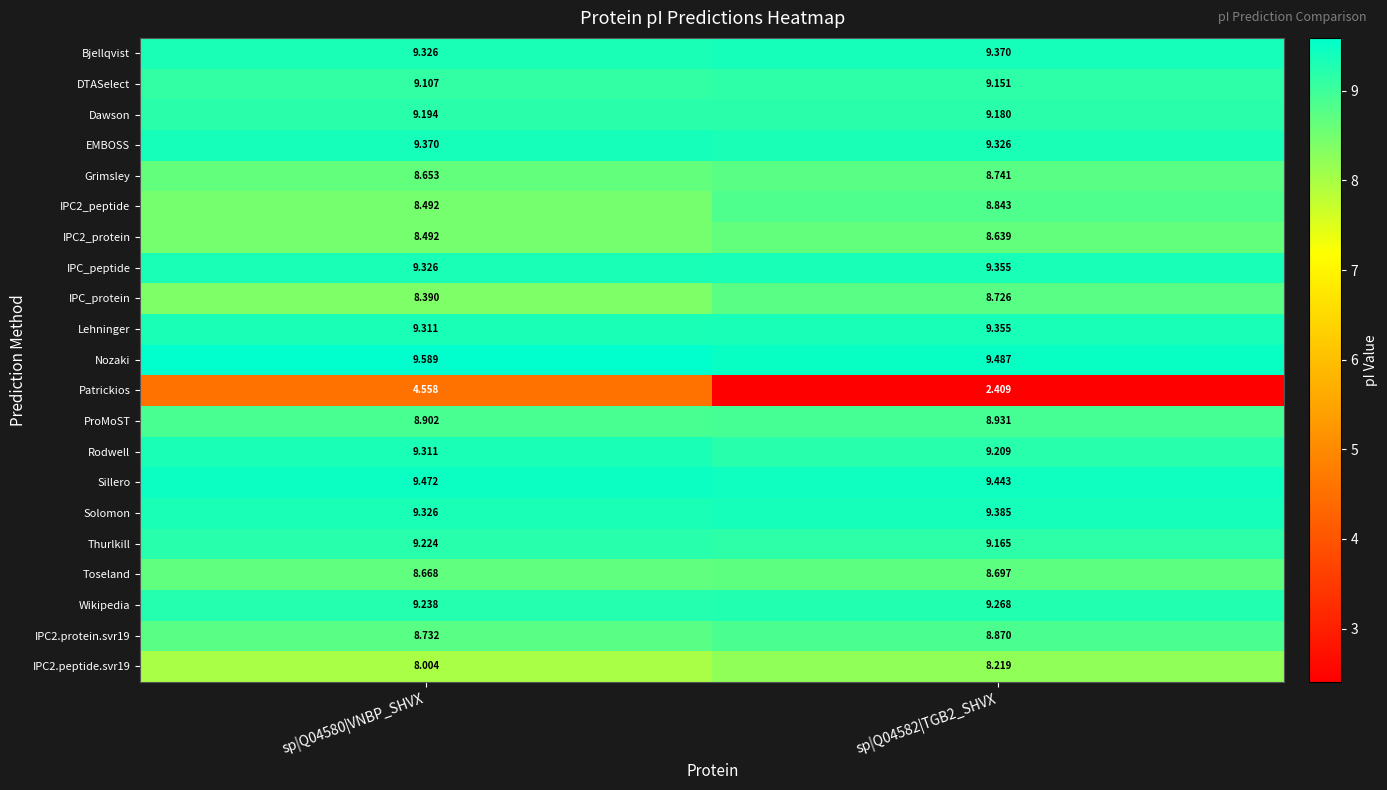

Count the number of data series in this chart.

21